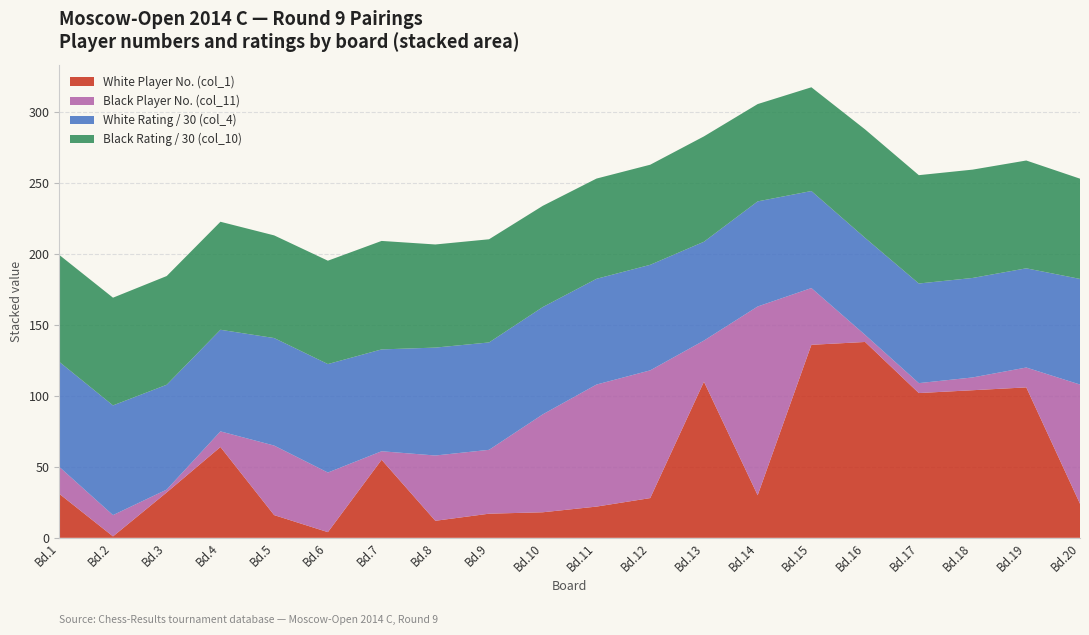

Reading left to right, extract all data points from this chart.

Board No. (Bo.): 1=1	2=2	3=3	4=4	5=5	6=6	7=7	8=8	9=9	10=10	11=11	12=12	13=13	14=14	15=15	16=16	17=17	18=18	19=19	20=20
White Rating (col_4): 1=2220	2=2319	3=2216	4=2148	5=2273	6=2293	7=2153	8=2281	9=2270	10=2268	11=2235	12=2231	13=2089	14=2222	15=2051	16=2050	17=2106	18=2103	19=2097	20=2233
Black Rating (col_10): 1=2260	2=2277	3=2298	4=2283	5=2170	6=2185	7=2293	8=2180	9=2181	10=2140	11=2119	12=2116	13=2227	14=2057	15=2193	16=2293	17=2290	18=2290	19=2279	20=2119
White No. (col_1): 1=31	2=1	3=32	4=64	5=16	6=4	7=55	8=12	9=17	10=18	11=22	12=28	13=110	14=30	15=136	16=138	17=102	18=104	19=106	20=24
Black No. (col_11): 1=19	2=15	3=2	4=11	5=49	6=42	7=6	8=46	9=45	10=69	11=86	12=90	13=29	14=133	15=40	16=5	17=7	18=9	19=14	20=84